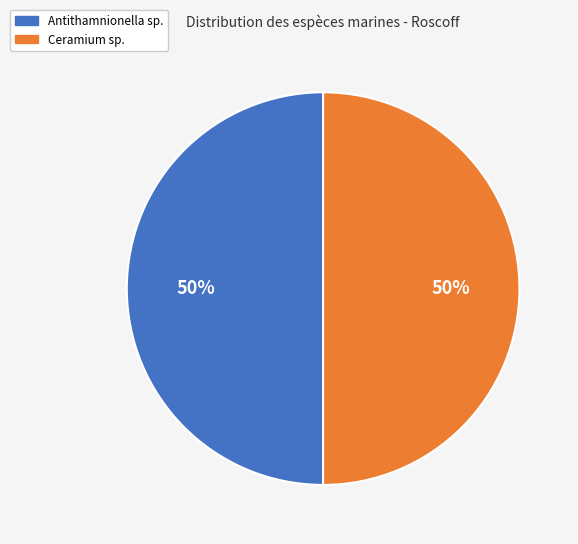

To the nearest percent, what is the combined percentage of Antithamnionella sp. and Ceramium sp.?

100%